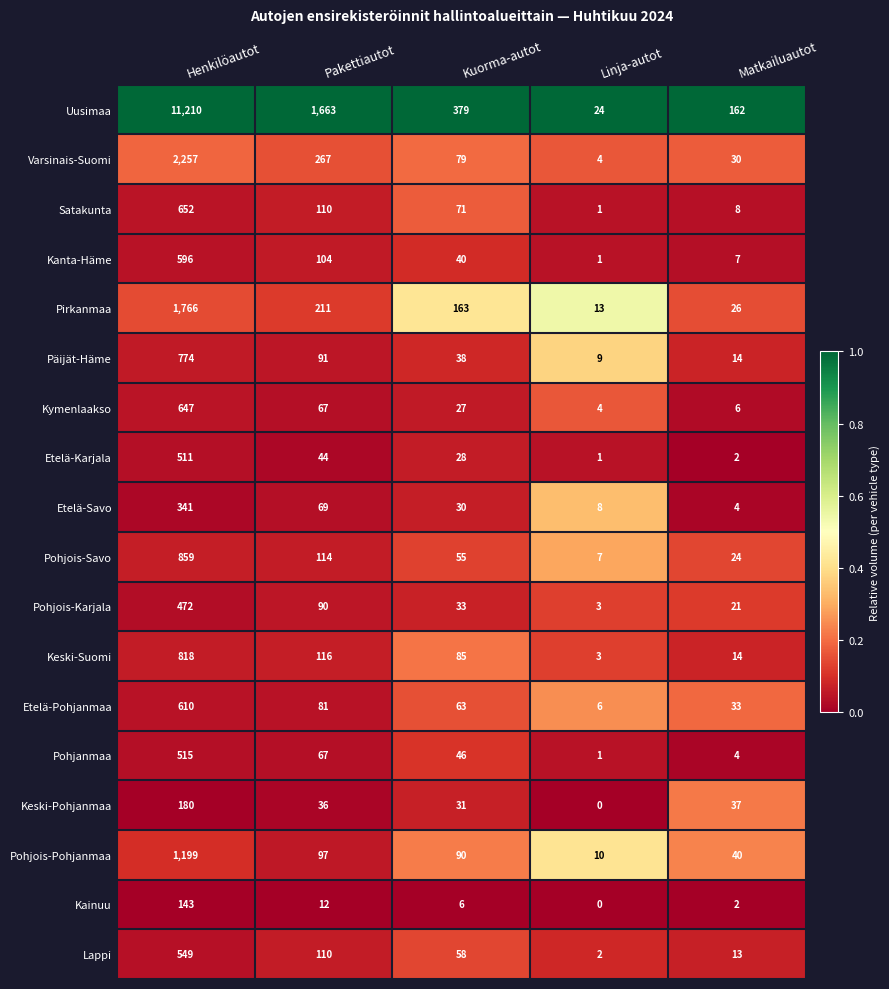

At which category is the sum across all series the highest?

Henkilöautot